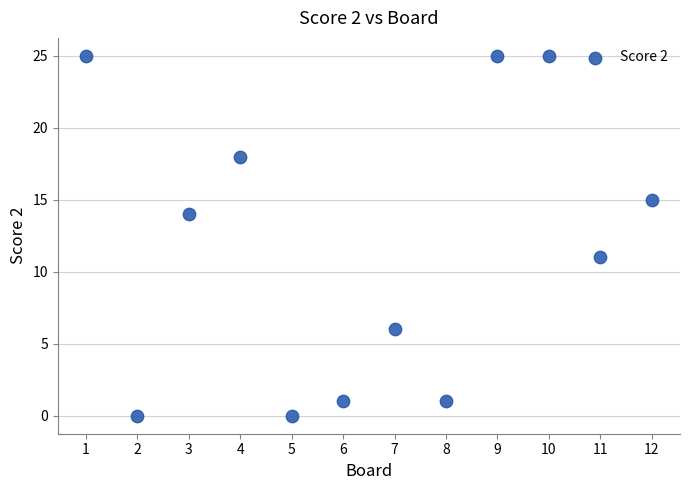

What is the range of X values (max minus min)?

11